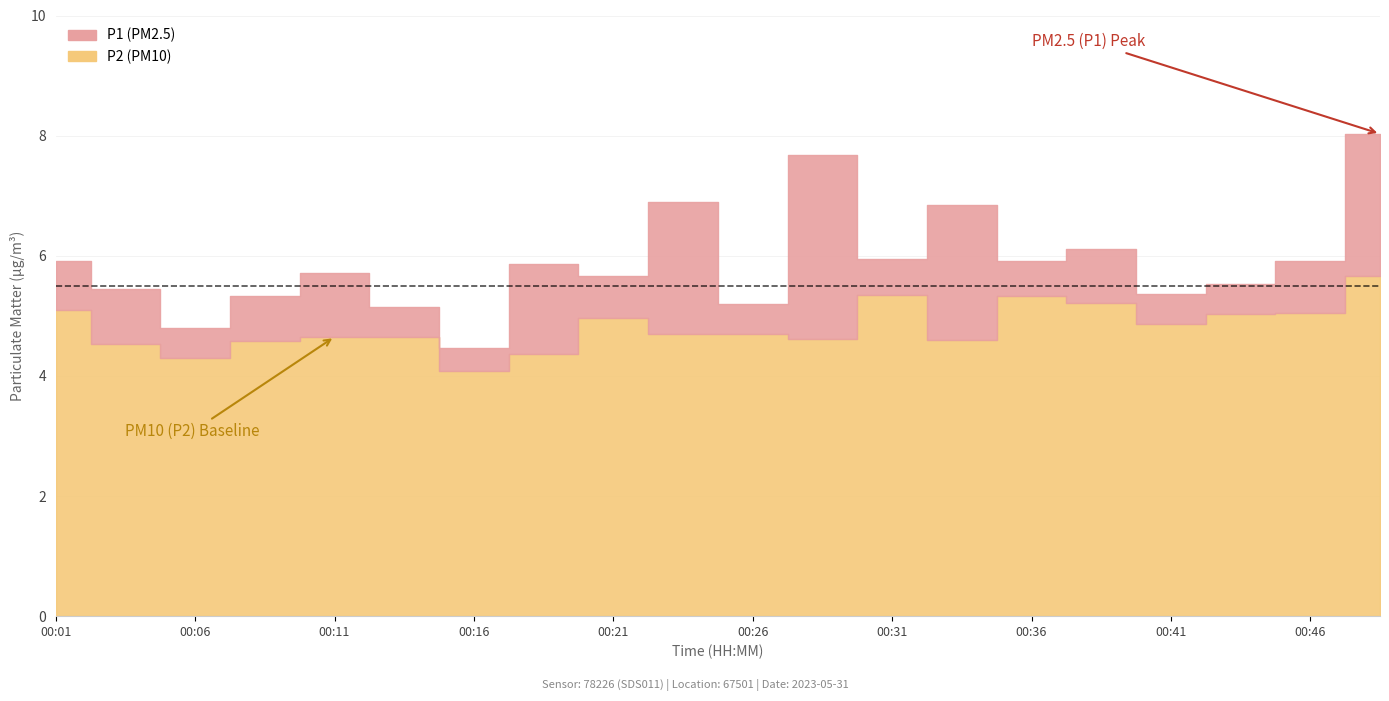

True or false: P1 has a value of 2.4 at 00:38.

False